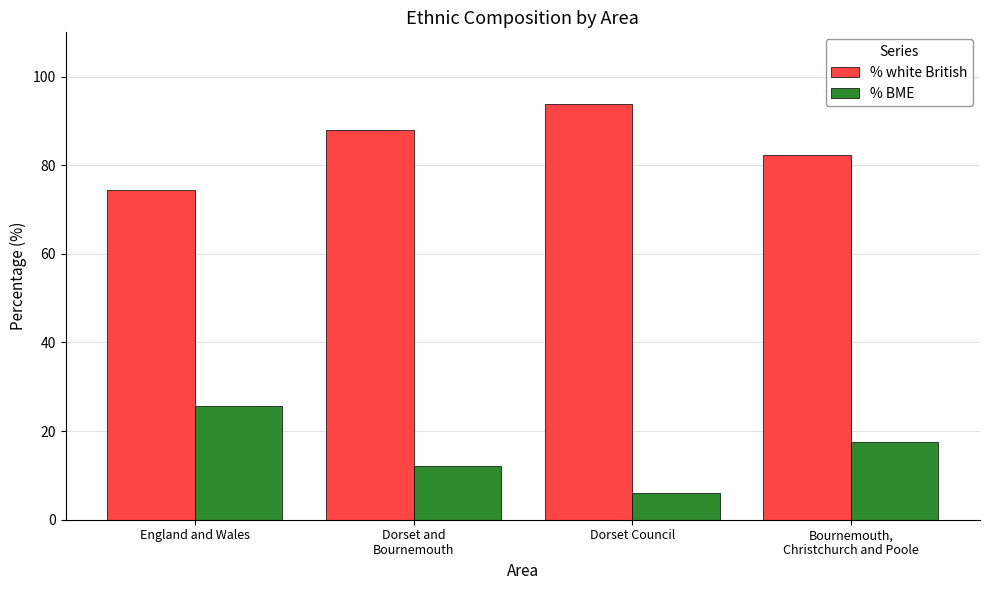

What is the average value of the % BME series?

15.3